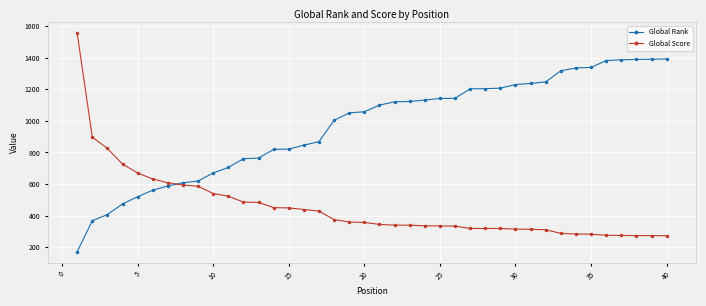

What is the smallest value displayed?

172